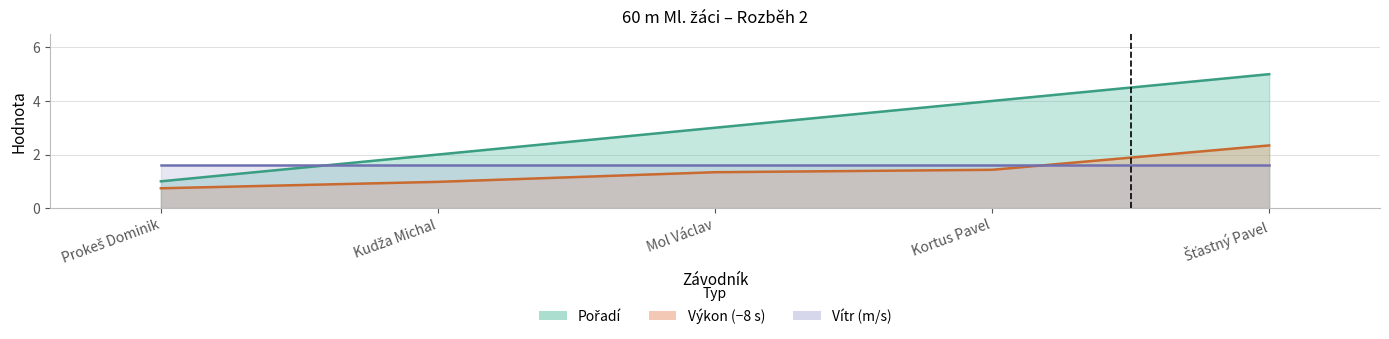

How many categories are shown in the chart?

5